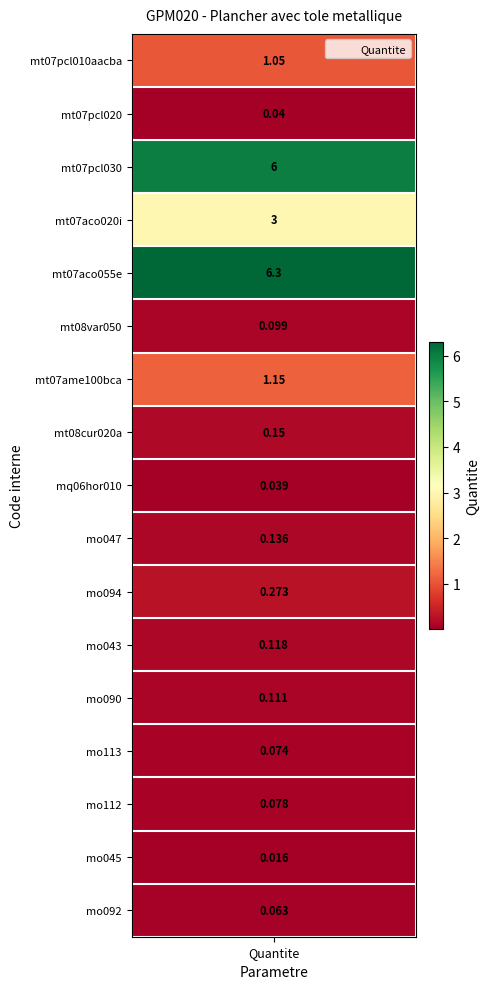

Is it true that the value at mt07pcl010aacba is 1.1?

True